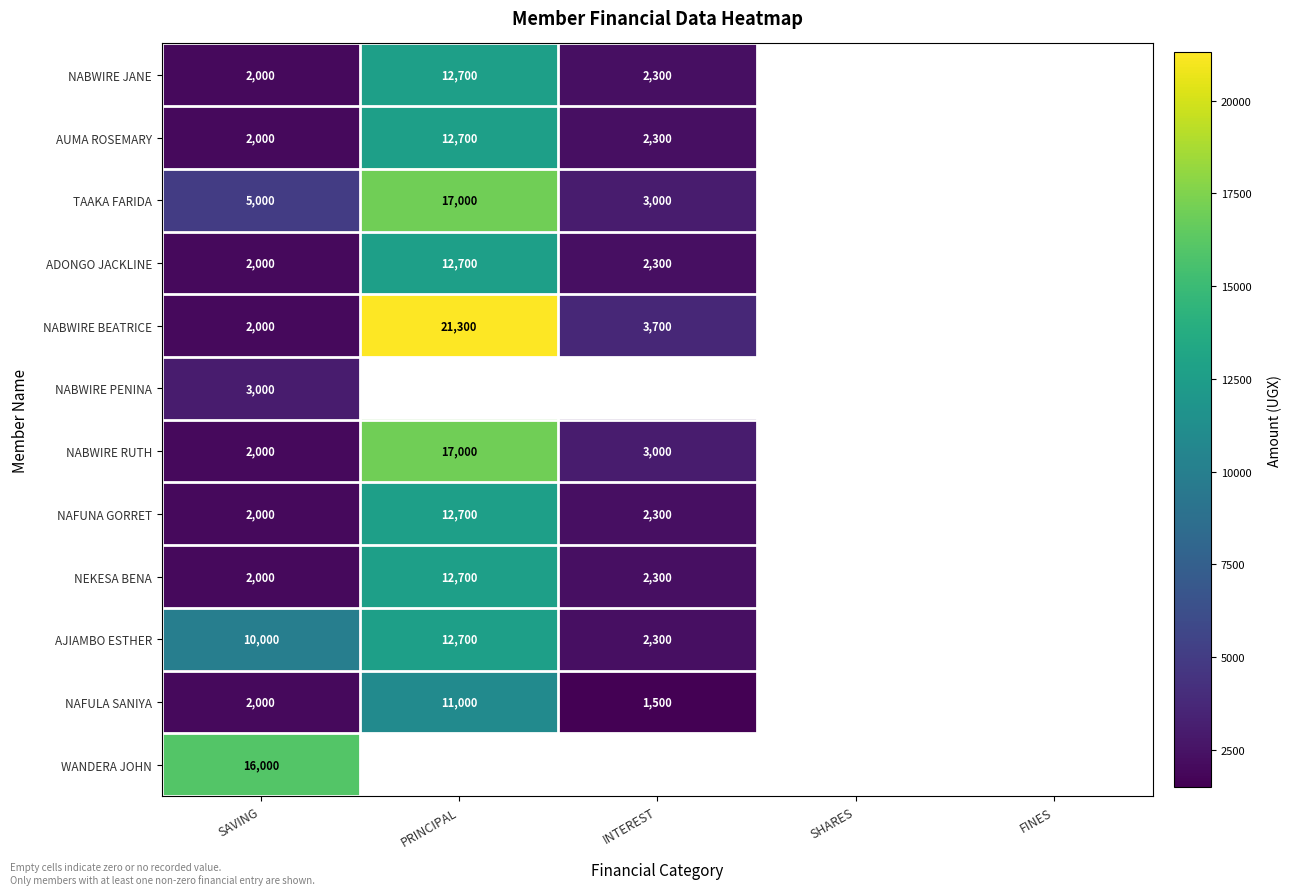

At which category is the sum across all series the highest?

SAVING